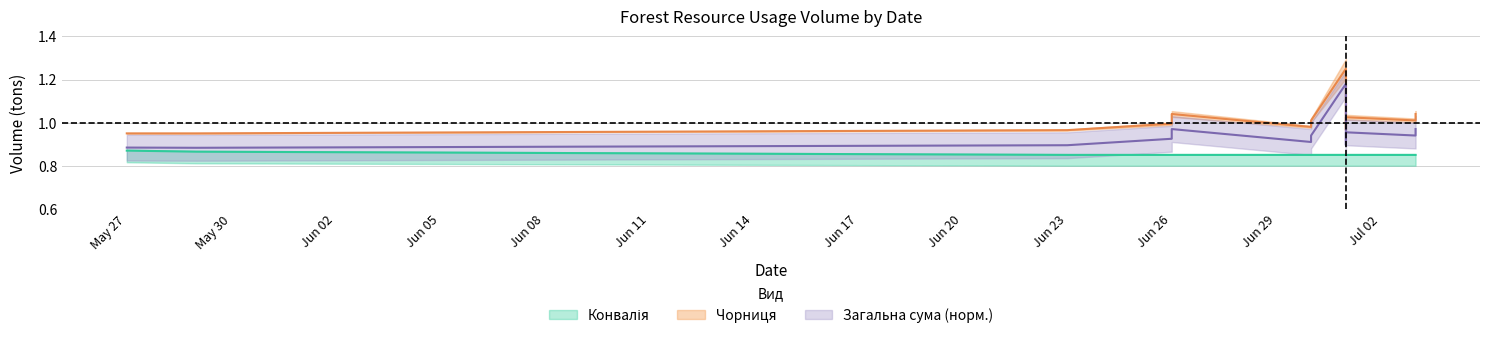

At which category is the sum across all series the highest?

2020-07-01